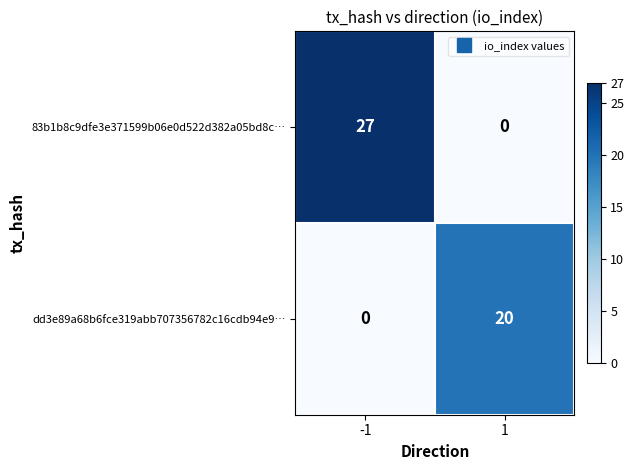

Count the number of categories in the chart.

2